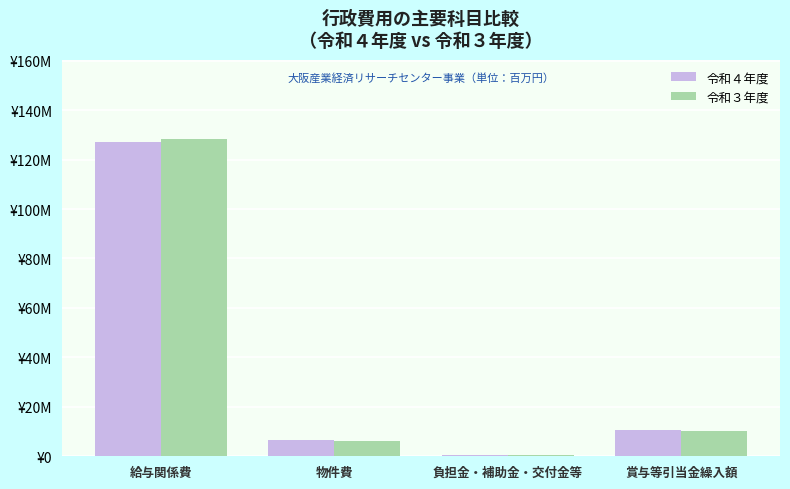

Which series has the widest spread of values?

令和３年度